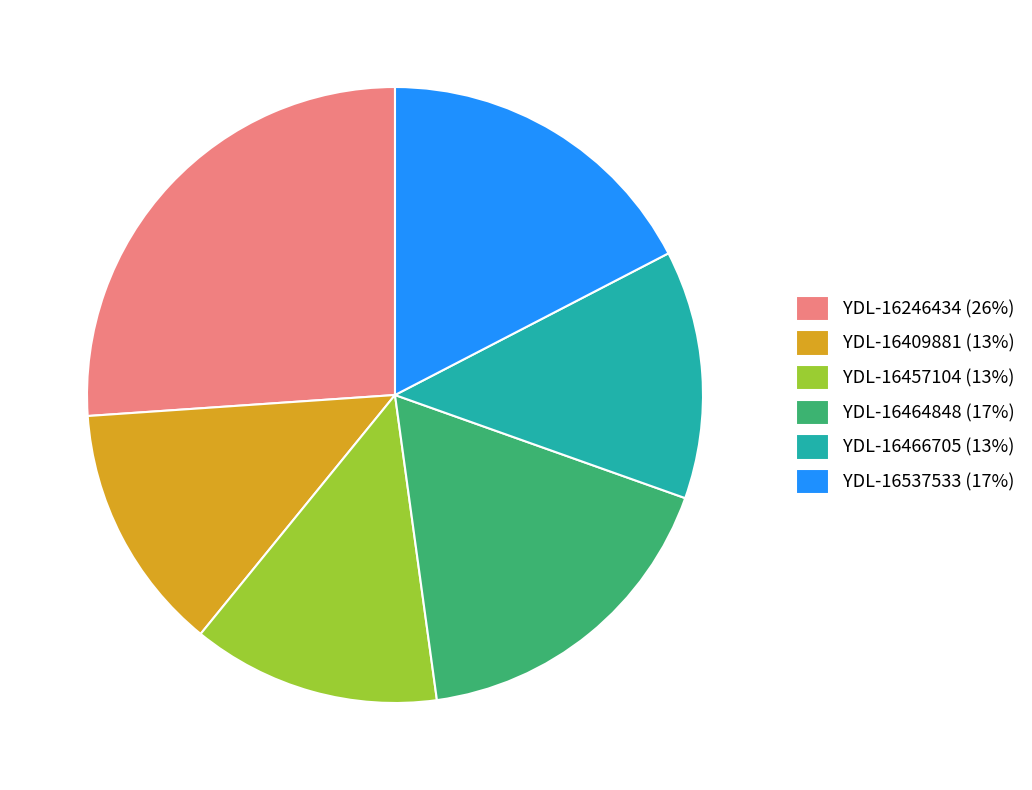

Does any single category account for the majority?

No